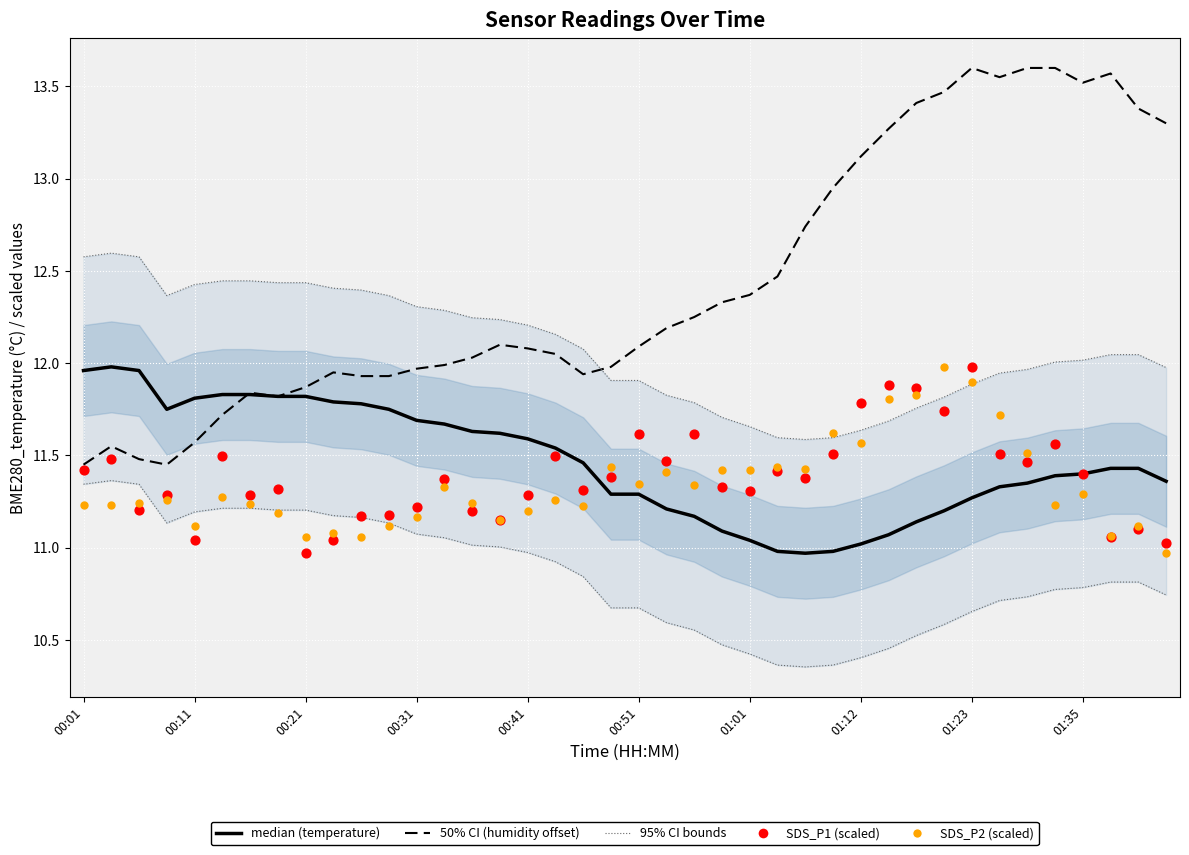

Which series has the largest Y range (max minus min)?

BME280_humidity (offset)